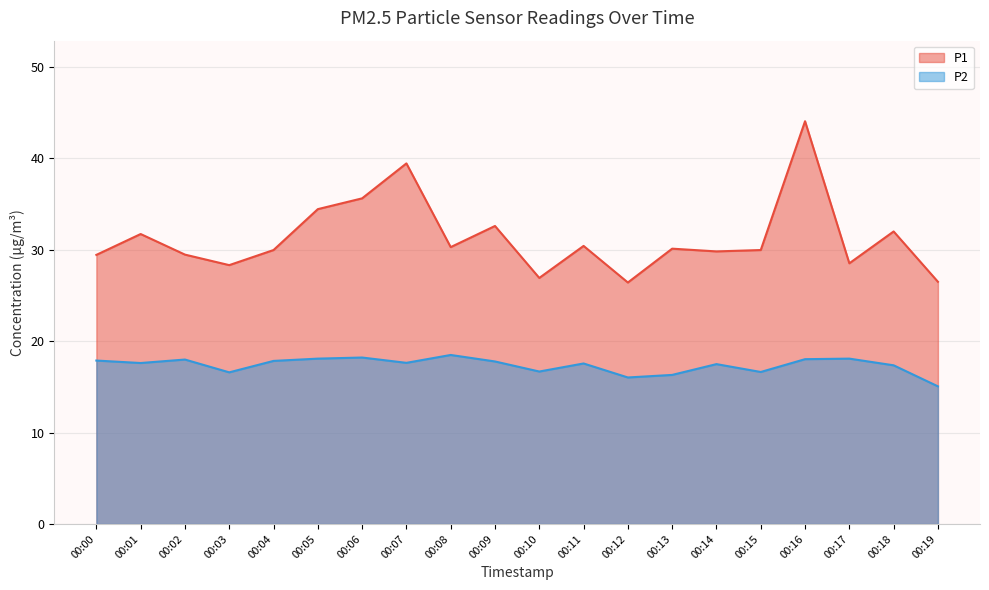

Is it true that P2 equals 24.9 at 00:13?

False